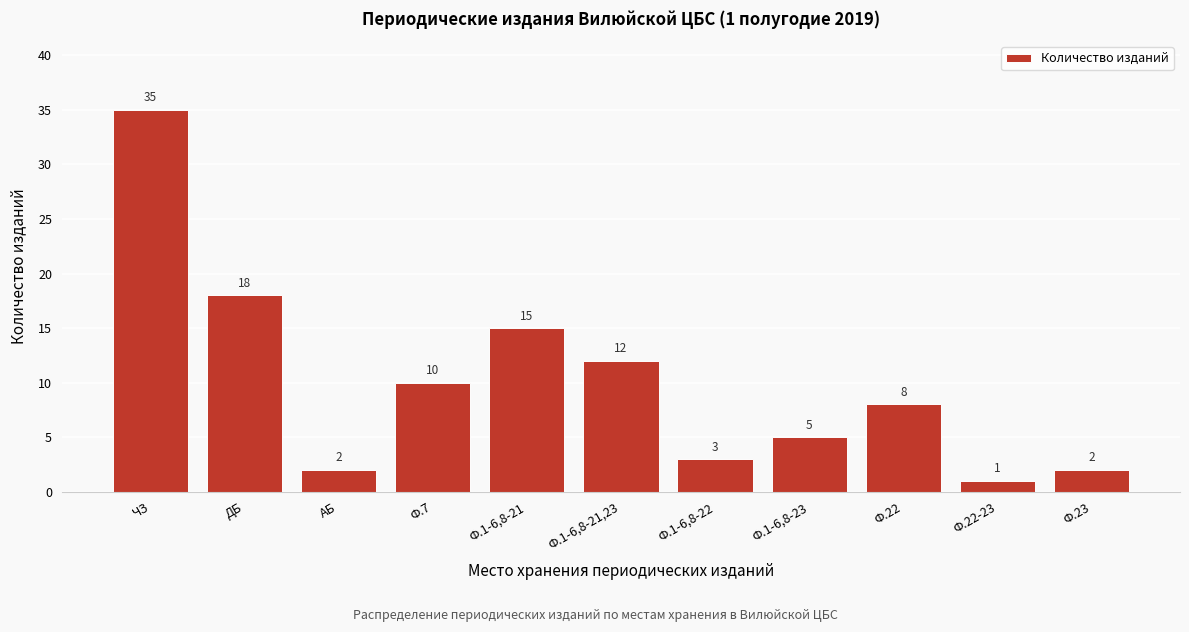

Reading left to right, transcribe all the data shown in this chart.

35	18	2	10	15	12	3	5	8	1	2